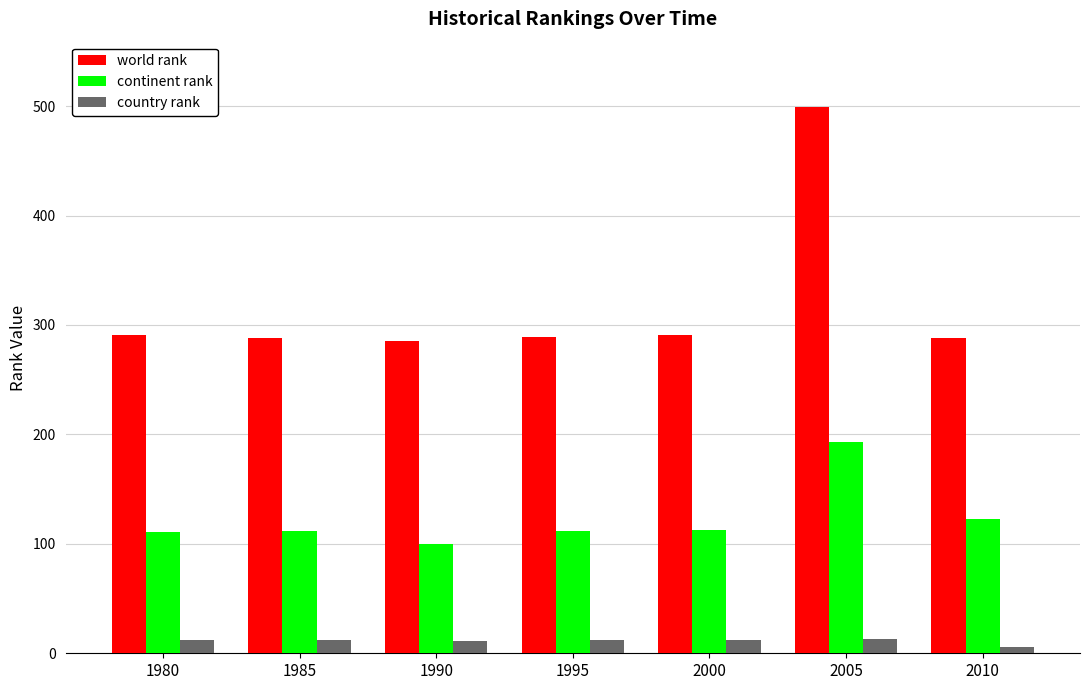

Is the value of world rank at 1985 greater than the value of country rank at 2000?

Yes